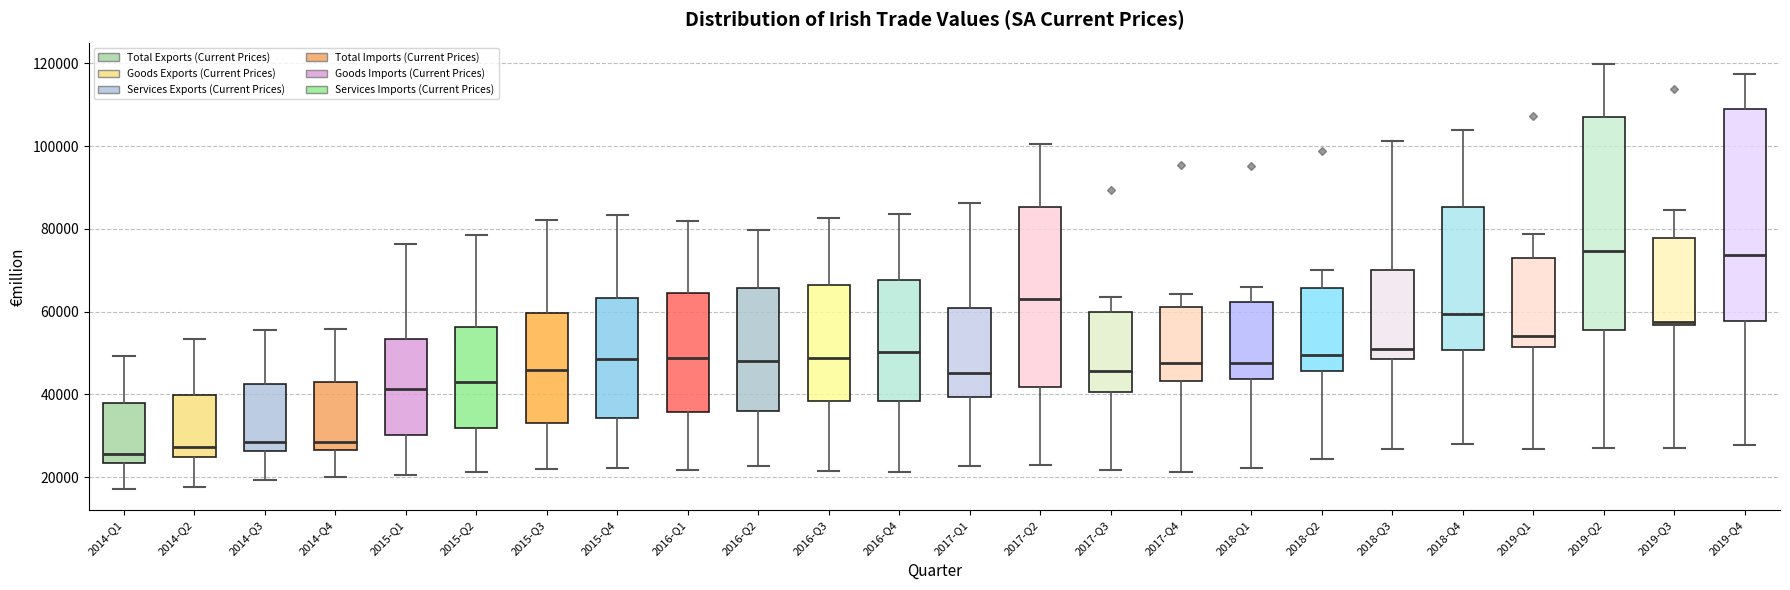

Where does the lower whisker of the box for 2014-Q4 end on the y-axis? The values are not printed on the chart, so give them approximately, as read against the axis.

20000